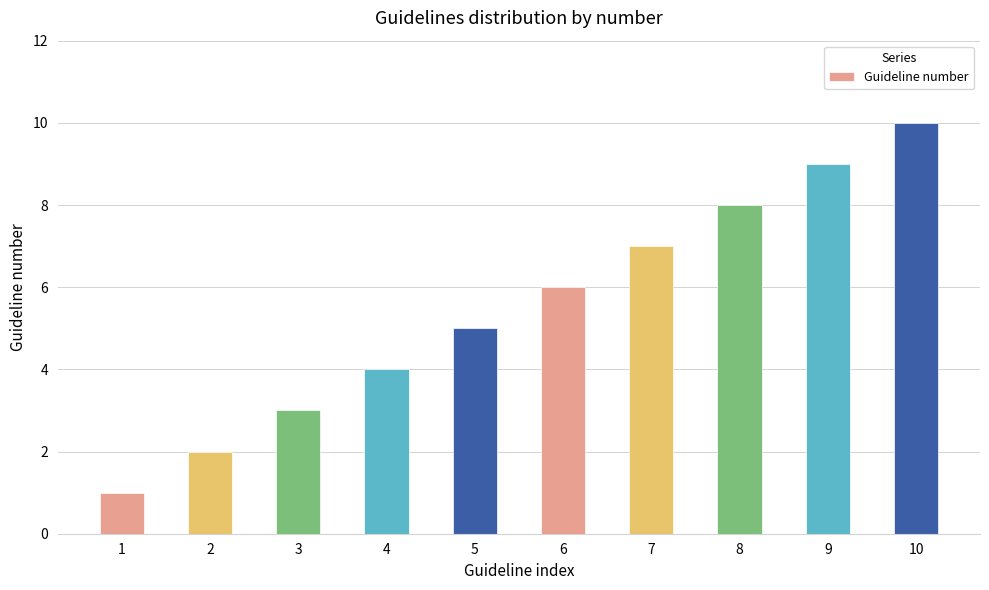

What is the ratio of the value at 1 to the value at 2?

0.5